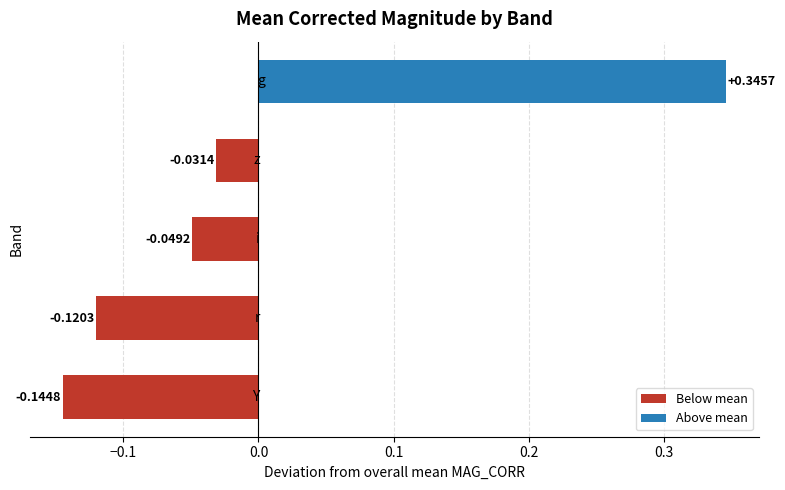

What is the difference between the second highest and minimum values?

0.1